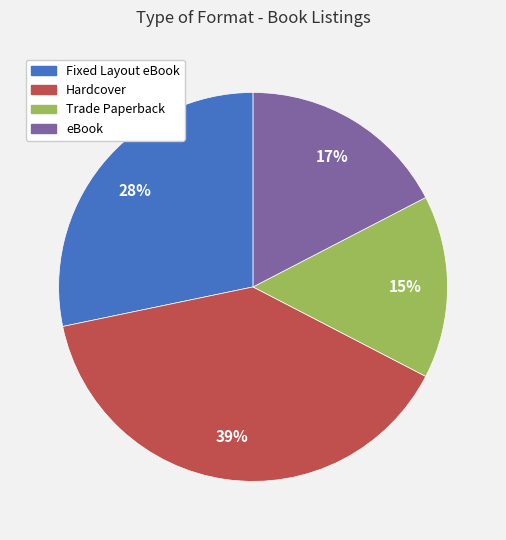

To the nearest percent, what percentage of the pie is Fixed Layout eBook?

28%